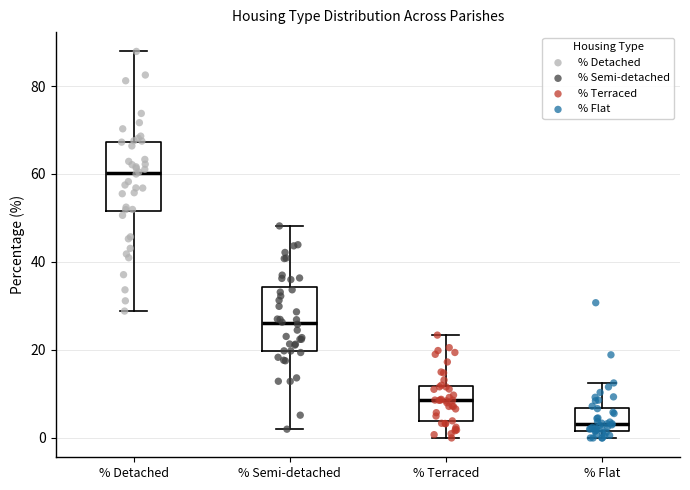

Reading left to right, read every box against the y-axis: the position of its median line, the range the box covers, and the ends of its whiskers. The values are not printed on the chart, so give them approximately, as read against the axis.

% Detached: median 60, box 52 to 68, whiskers 28 to 88
% Semi-detached: median 26, box 20 to 34, whiskers 2 to 48
% Terraced: median 8, box 4 to 12, whiskers 0 to 24
% Flat: median 4, box 2 to 6, whiskers 0 to 12